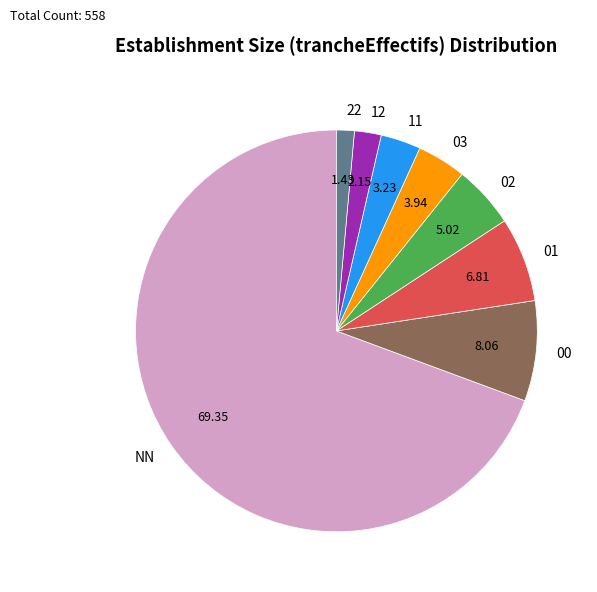

Combined, do NN and 22 account for over 50%?

Yes